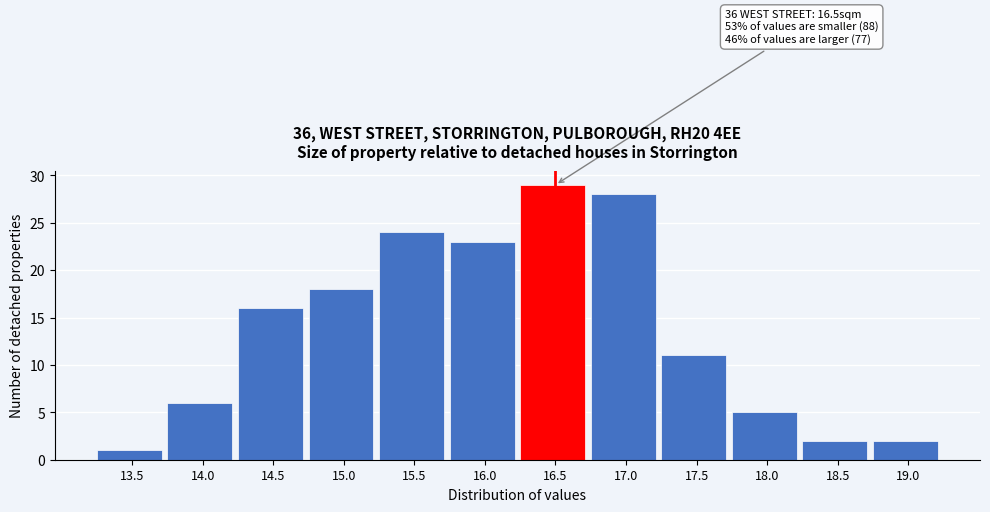

Reading left to right, list all the values displayed in this chart.

13.5=1	14.0=6	14.5=16	15.0=18	15.5=24	16.0=23	16.5=29	17.0=28	17.5=11	18.0=5	18.5=2	19.0=2